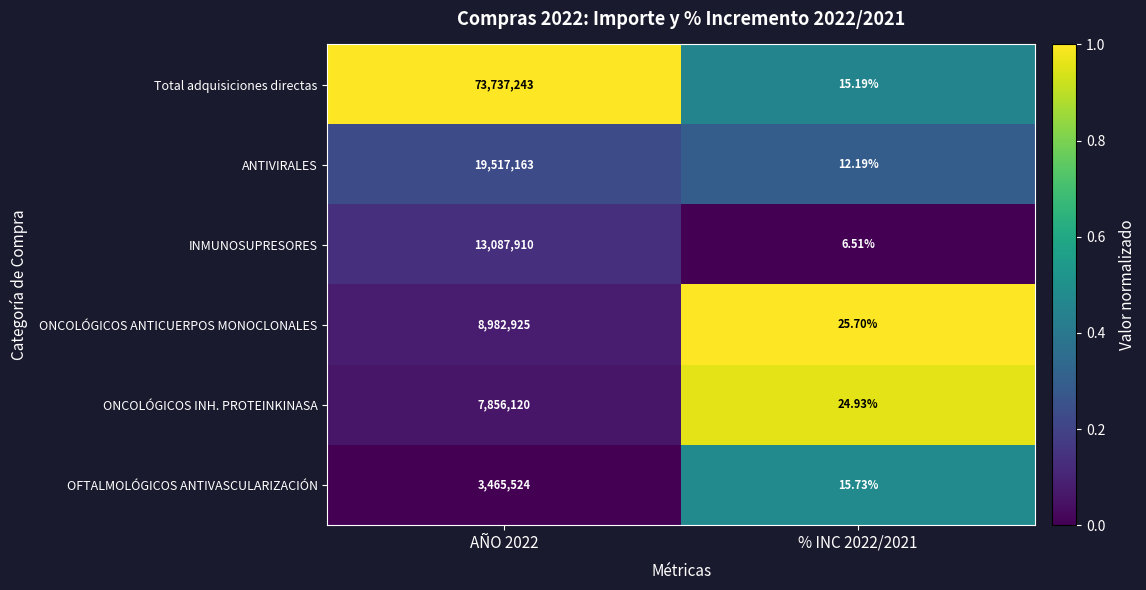

At which category is the sum across all series the highest?

AÑO 2022